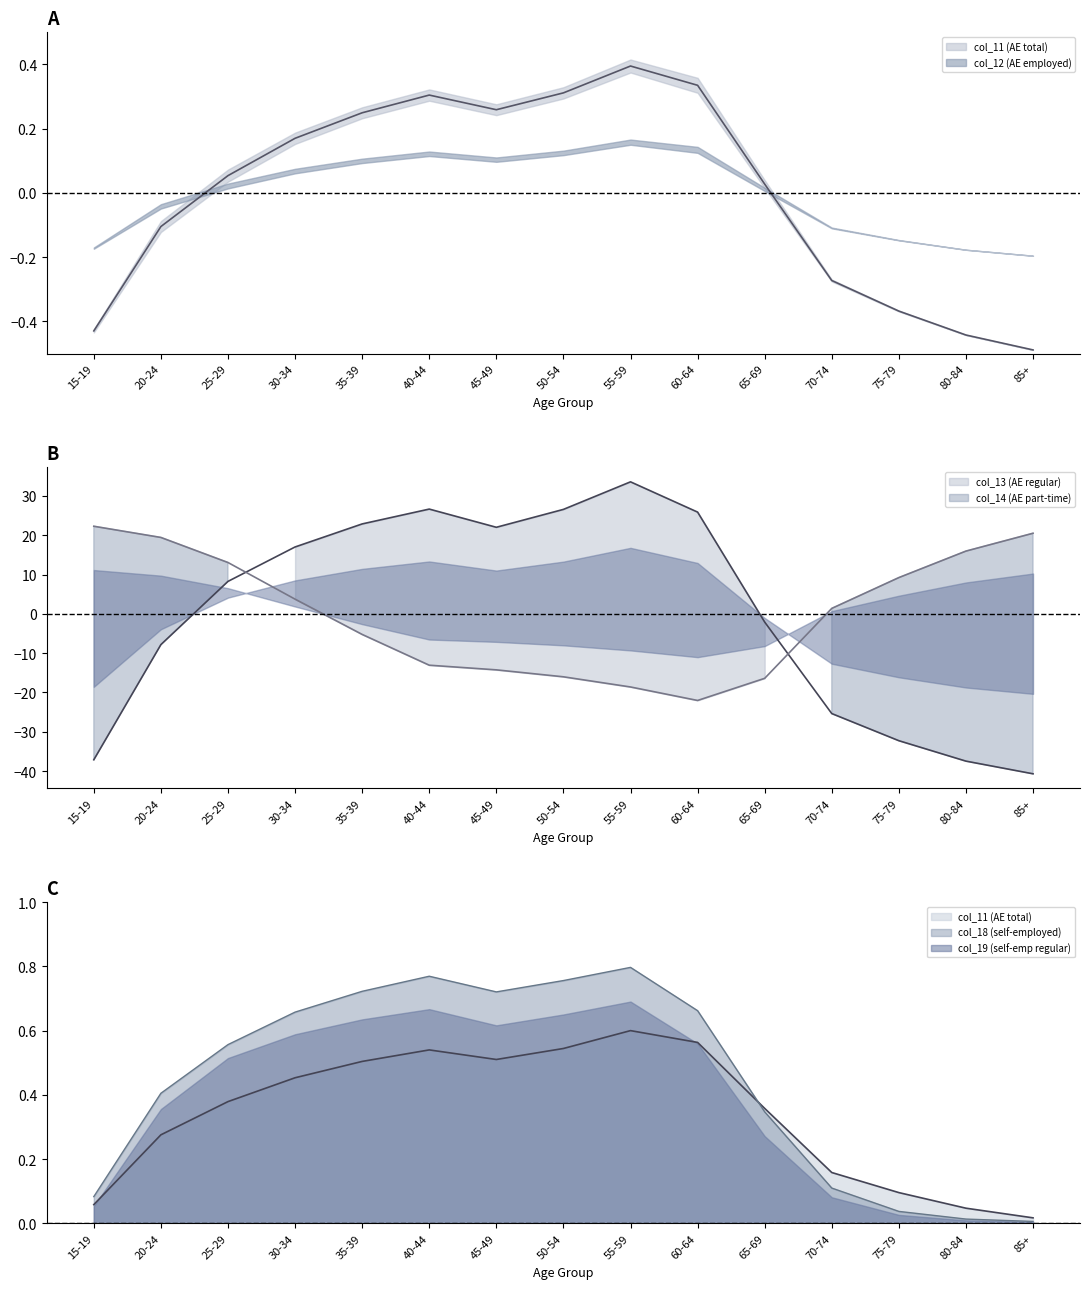

Which category has the highest value in the col_13 (AE regular) series?

55-59